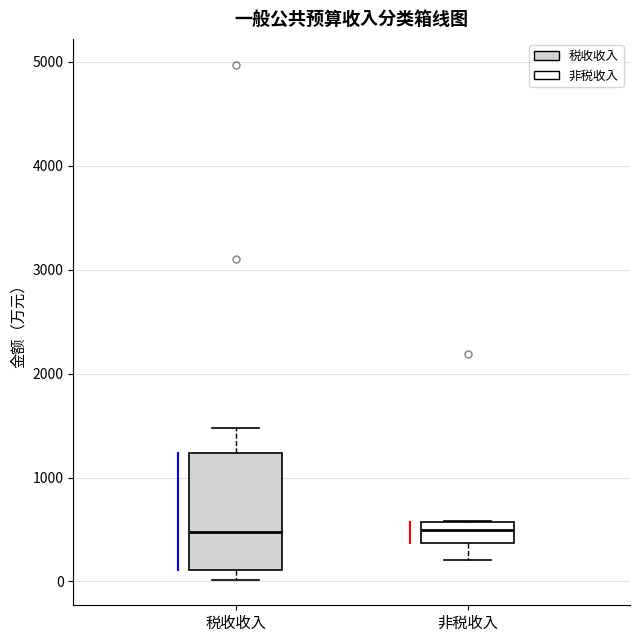

Reading left to right, transcribe this box plot: for each box, give where its median line is, the range the box spans, and where its two whiskers end, as read against the y-axis. The values are not printed on the chart, so give them approximately, as read against the axis.

税收收入: median 500, box 100 to 1200, whiskers 0 to 1500
非税收入: median 500, box 400 to 600, whiskers 200 to 600